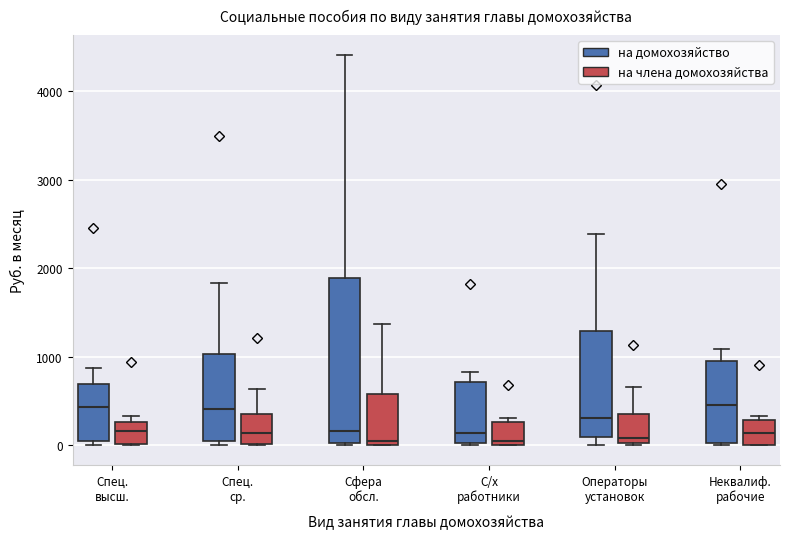

Reading left to right, read every box against the y-axis: the position of its median line, the range the box covers, and the ends of its whiskers. The values are not printed on the chart, so give them approximately, as read against the axis.

Спец. высш. (на домохозяйство): median 400, box 0 to 700, whiskers 0 (just below the box's lower edge) to 900
Спец. высш. (на члена домохозяйства): median 200, box 0 to 300, whiskers 0 to 300 (just above the box's upper edge)
Спец. ср. (на домохозяйство): median 400, box 100 to 1000, whiskers 0 to 1800
Спец. ср. (на члена домохозяйства): median 100, box 0 to 400, whiskers 0 to 600
Сфера обсл. (на домохозяйство): median 200, box 0 to 1900, whiskers 0 to 4400
Сфера обсл. (на члена домохозяйства): median 100, box 0 to 600, whiskers 0 to 1400
С/х работники (на домохозяйство): median 100, box 0 to 700, whiskers 0 to 800
С/х работники (на члена домохозяйства): median 100, box 0 to 300, whiskers 0 to 300 (just above the box's upper edge)
Операторы установок (на домохозяйство): median 300, box 100 to 1300, whiskers 0 to 2400
Операторы установок (на члена домохозяйства): median 100, box 0 to 400, whiskers 0 to 700
Неквалиф. рабочие (на домохозяйство): median 500, box 0 to 1000, whiskers 0 to 1100
Неквалиф. рабочие (на члена домохозяйства): median 100, box 0 to 300, whiskers 0 to 300 (just above the box's upper edge)